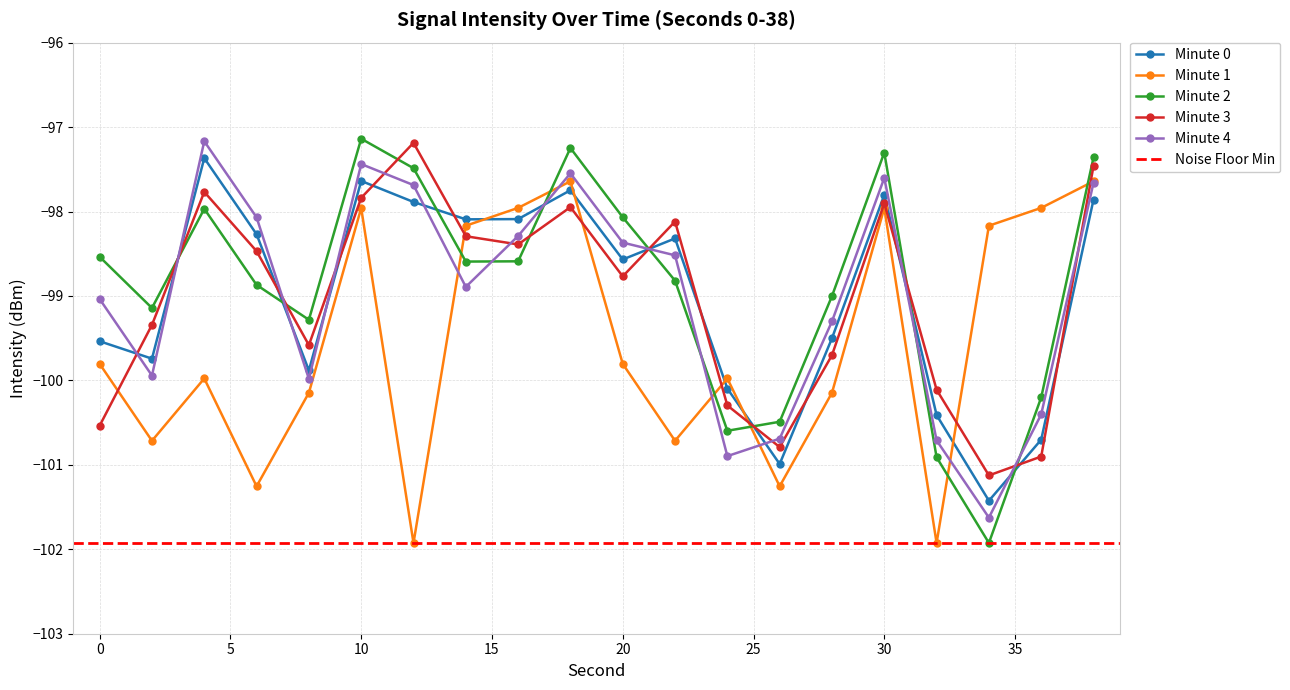

The value of Minute 4 at 38 is -173.6. True or false?

False